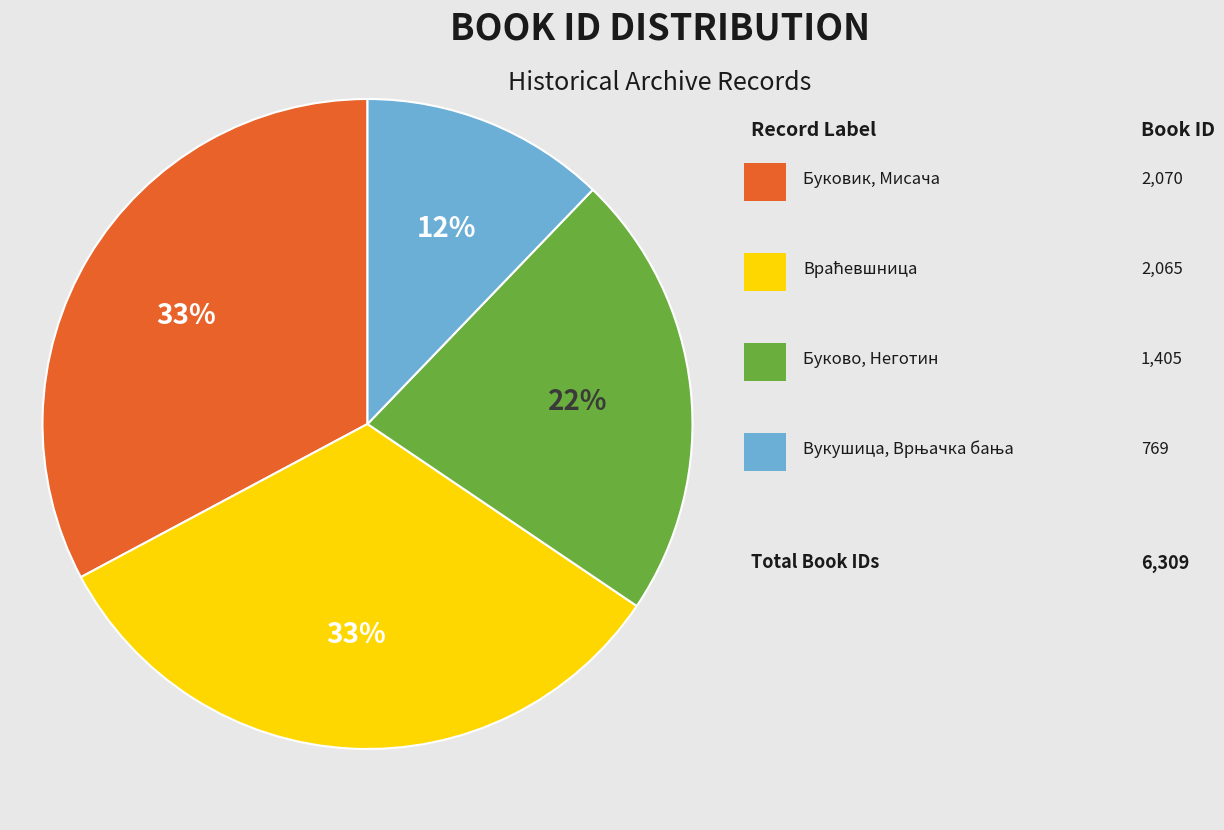

Count the number of slices in the pie.

4